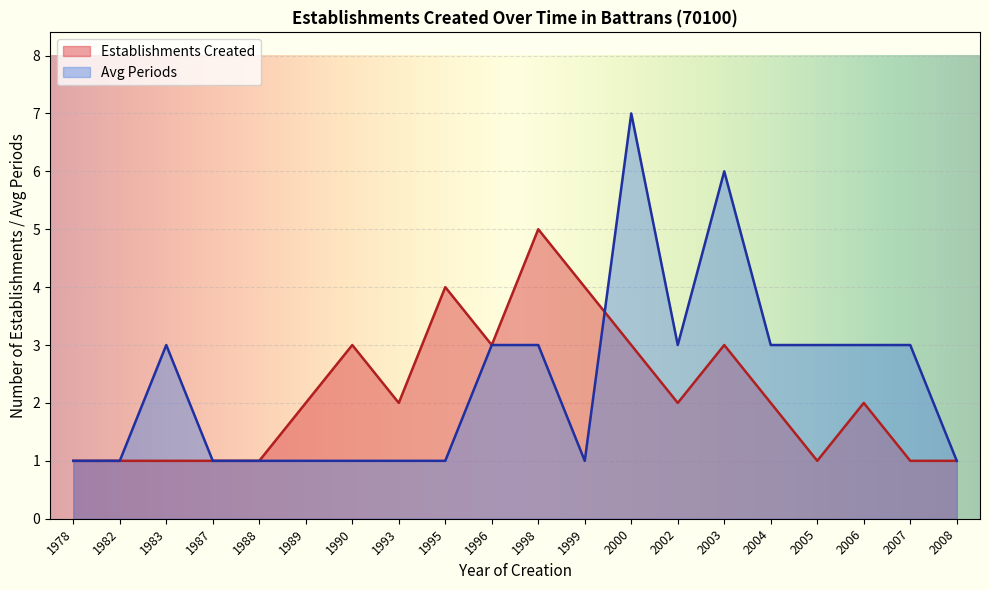

Does the chart display data point markers on the line(s)?

No